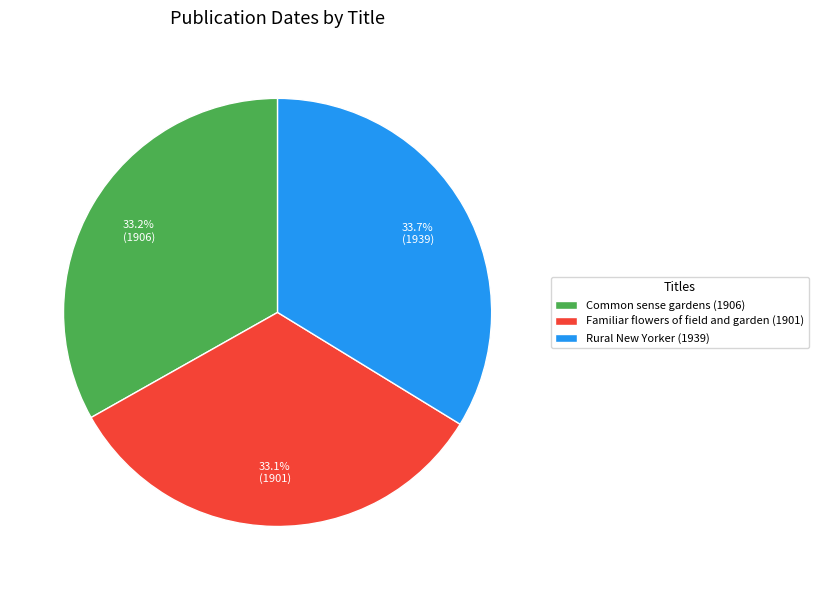

What is the largest slice in the pie chart?

Rural New Yorker (1939)